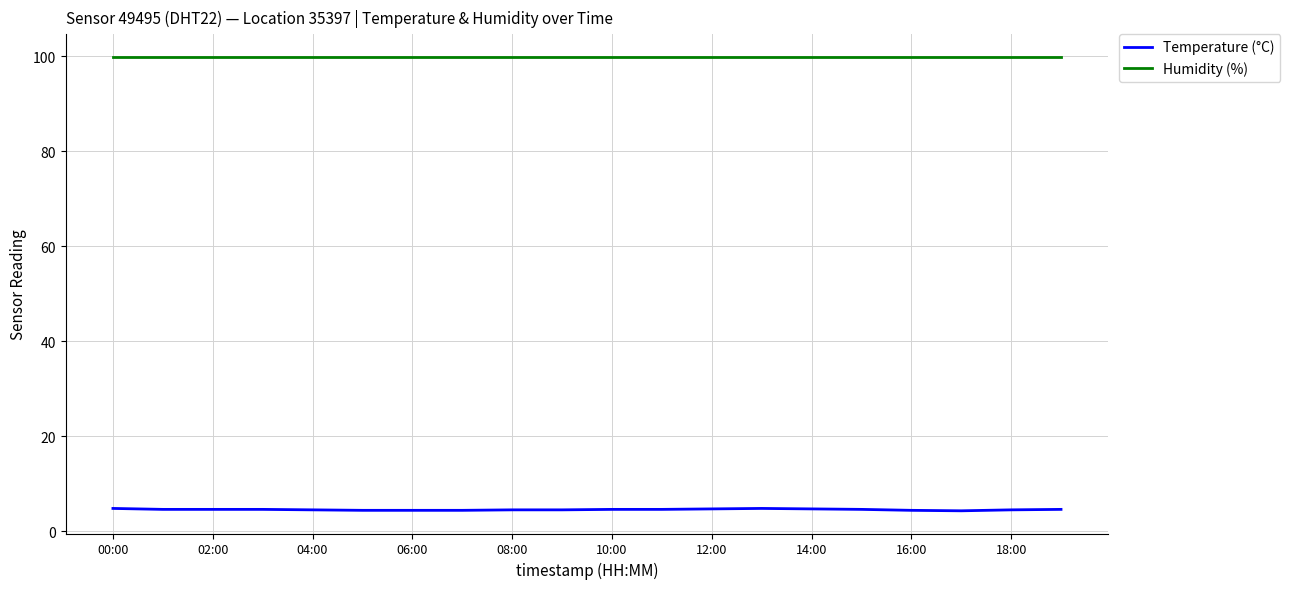

What is the smallest value displayed?

4.3